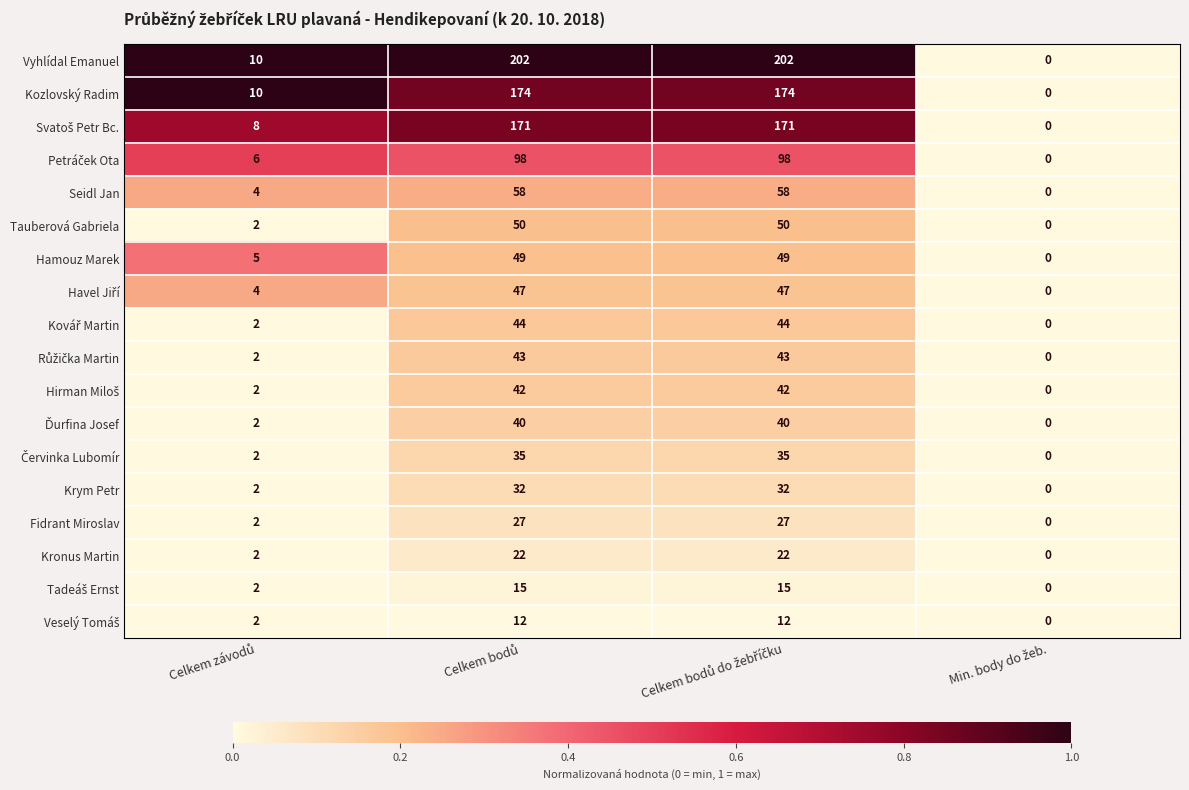

What is the average value of the Vyhlídal Emanuel series?

104